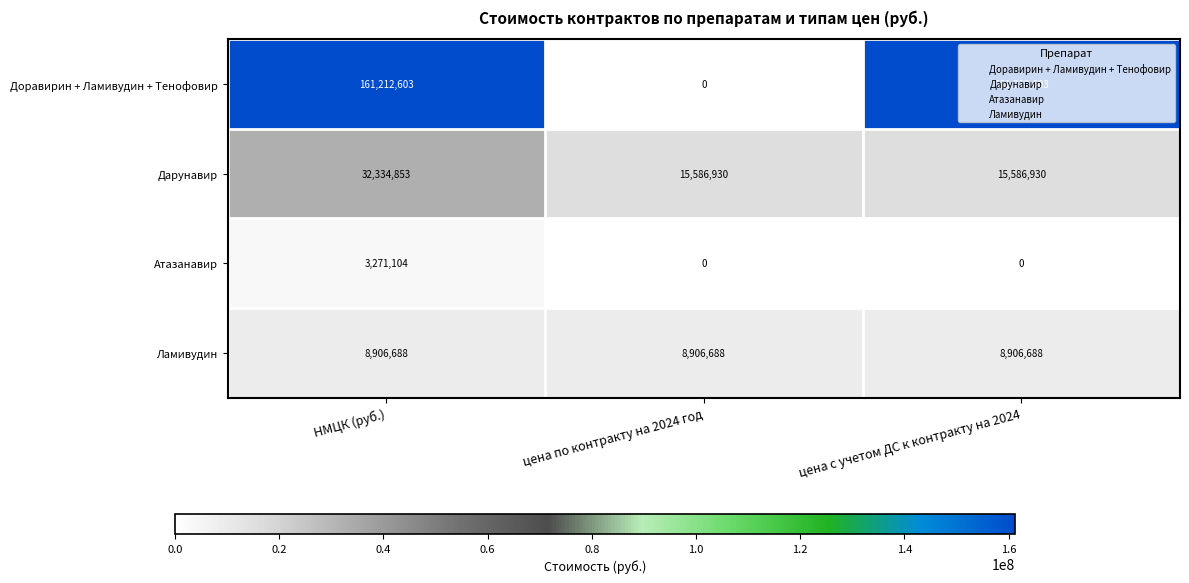

Is it true that Атазанавир equals 3271104 at НМЦК (руб.)?

True